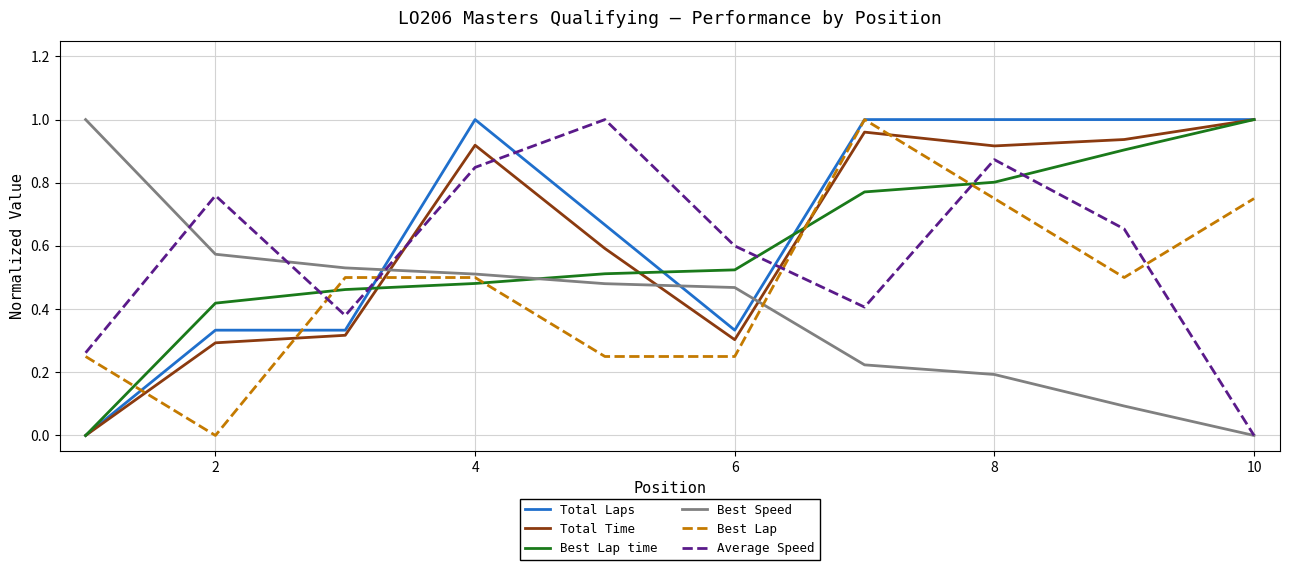

True or false: Best Lap time and Best Speed cross at least once.

True